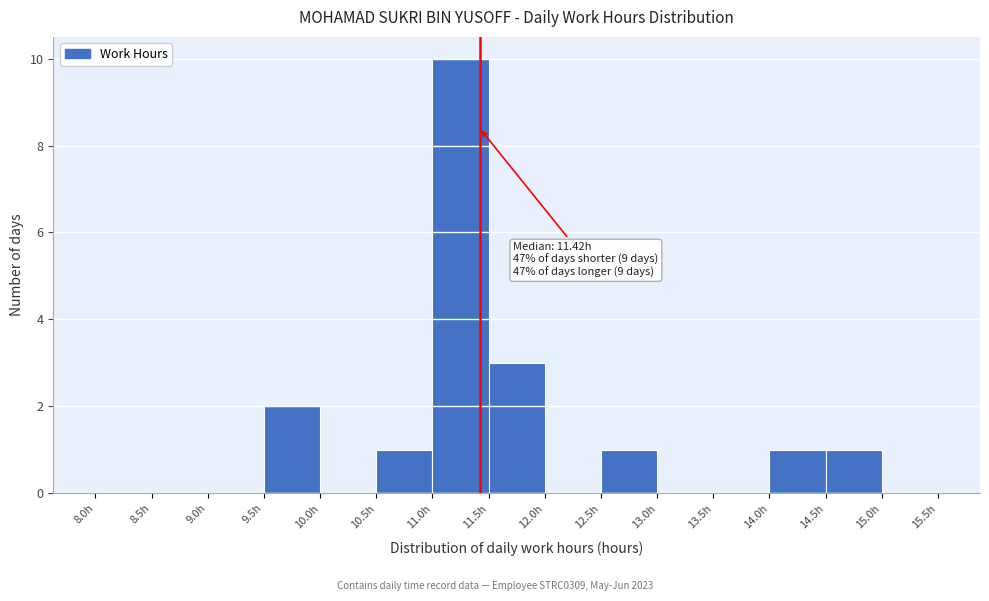

Which range on the x-axis has the tallest bar?

11.0 to 11.5